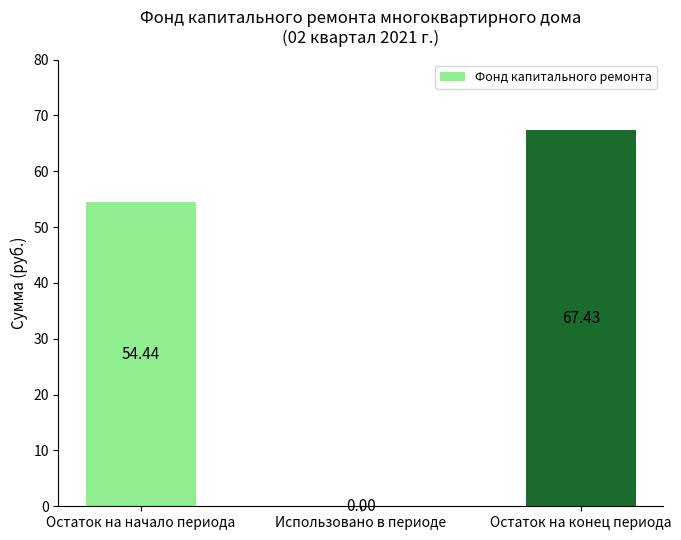

What is the sum of all values?

121.9